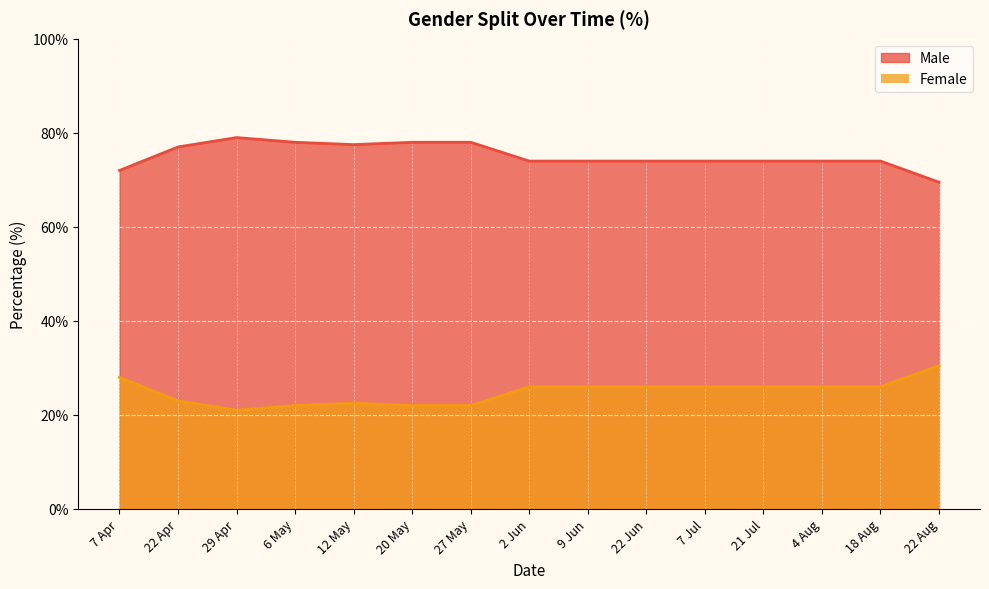

The Male series shows 74.0 at 21 Jul. True or false?

True